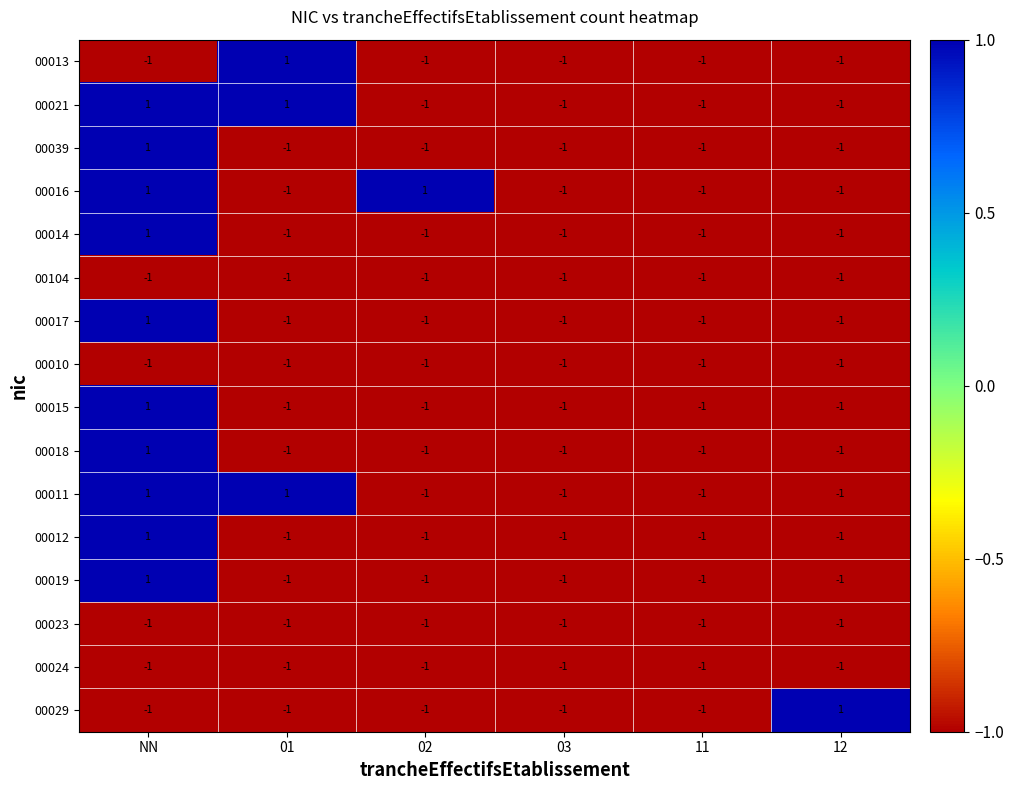

At which category is the sum across all series the highest?

NN